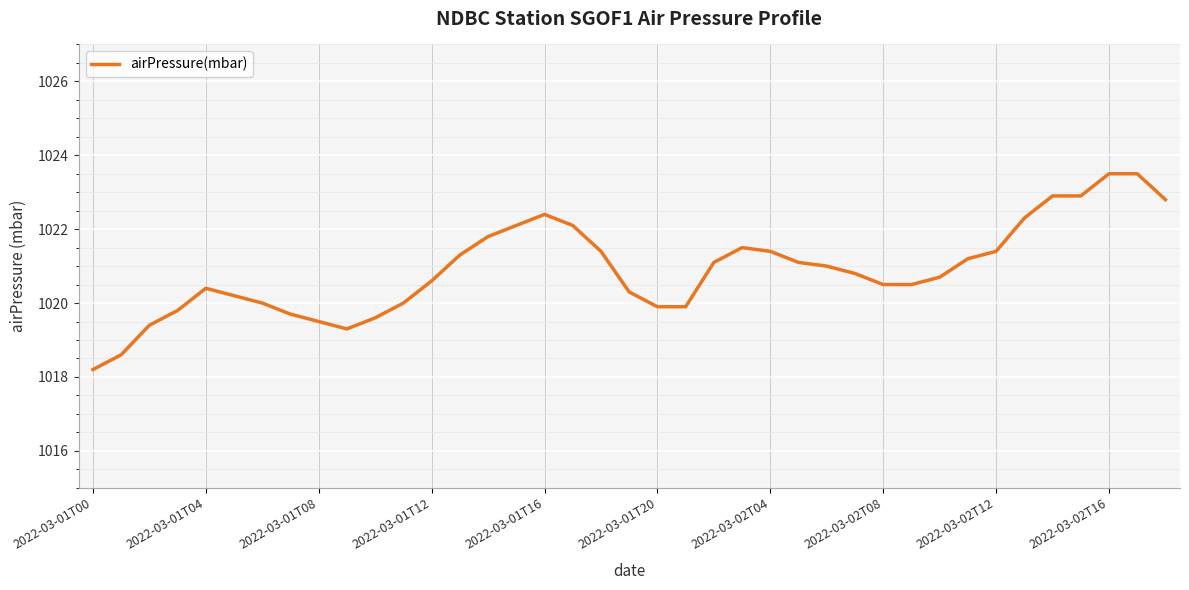

What is the greatest value displayed?

1023.5